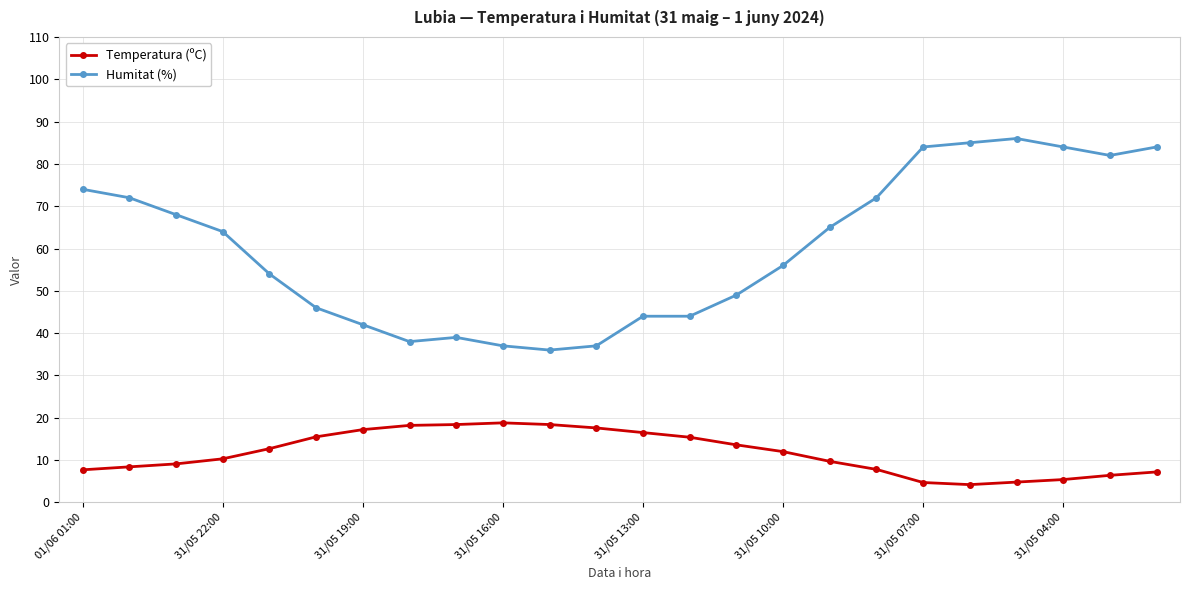

What is the greatest value displayed?

86.0